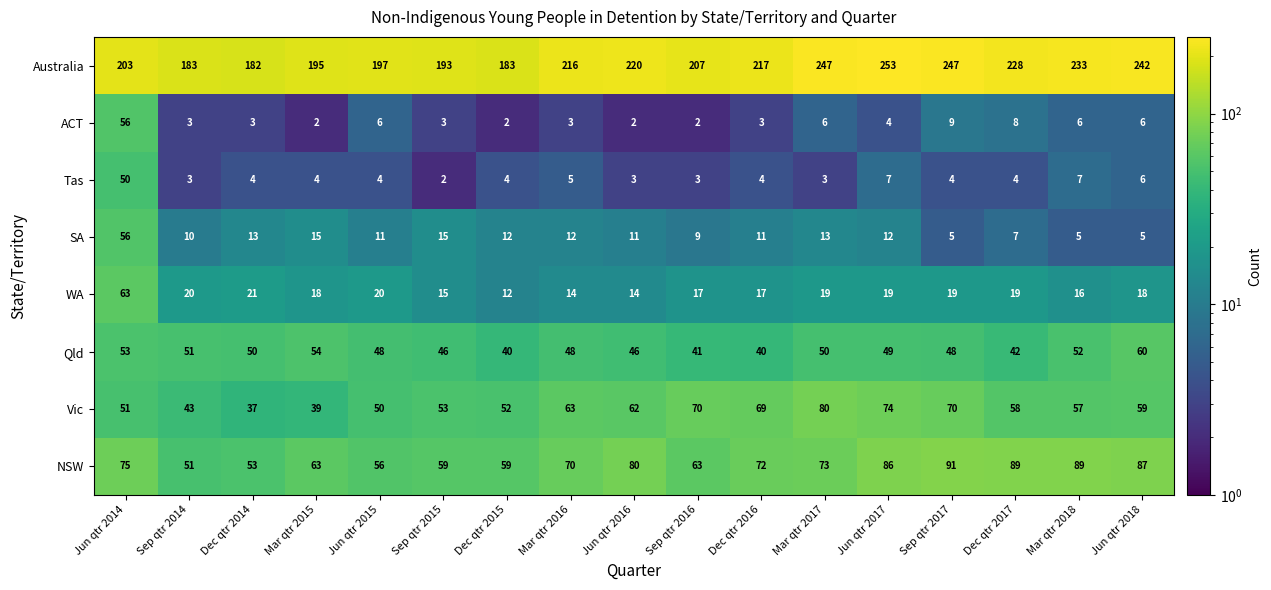

At which category does the chart reach its peak across all series?

Jun qtr 2017